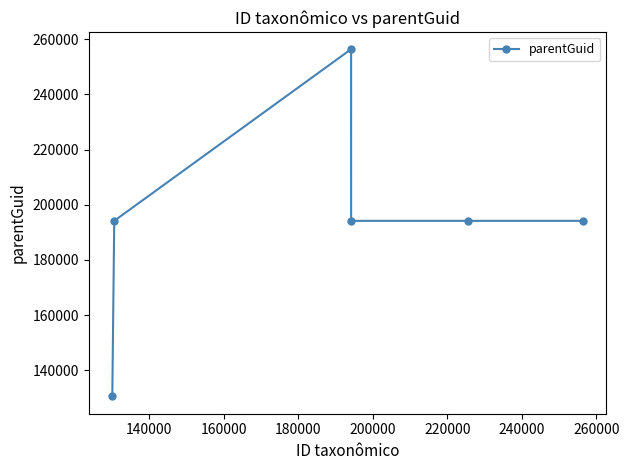

How many values are below 194169?

2